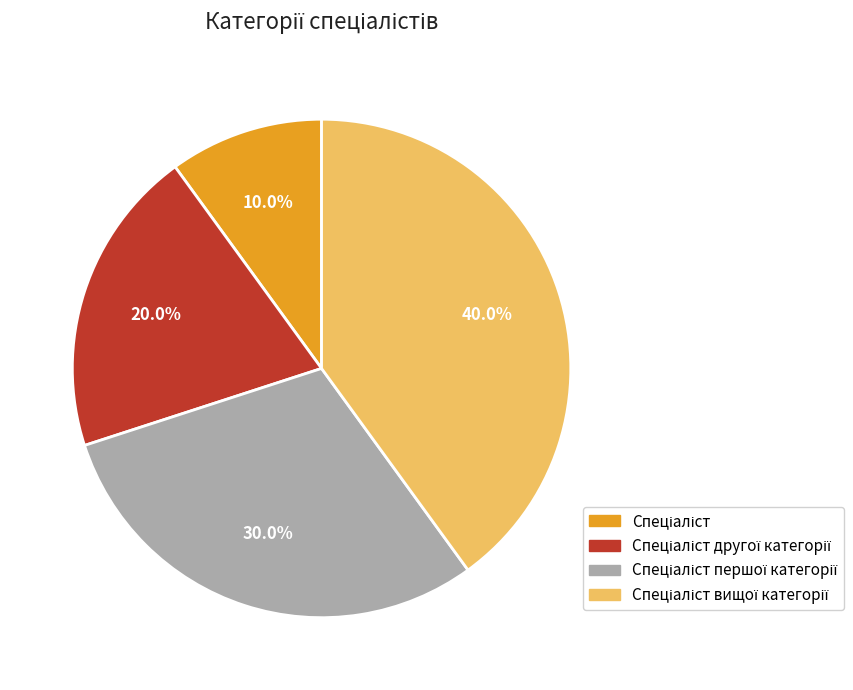

Does any single category account for the majority?

No